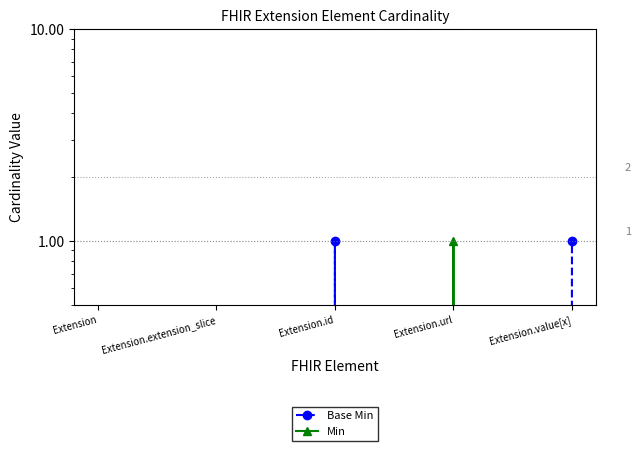

True or false: Min and Base Min intersect in this chart.

True